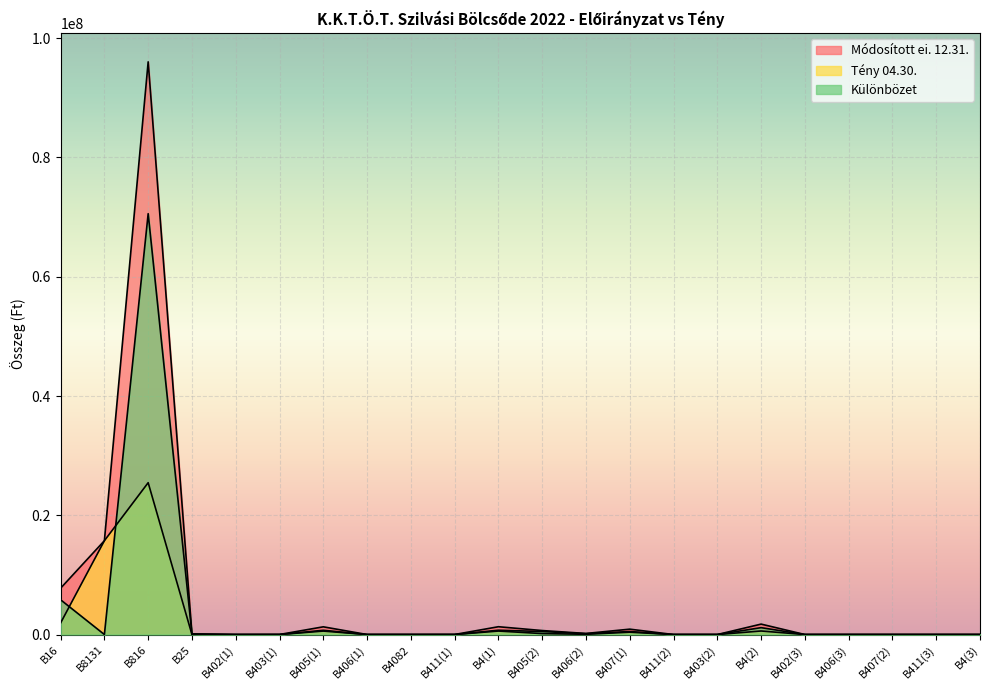

What is the label of the 7th point from the left?

B405(1)